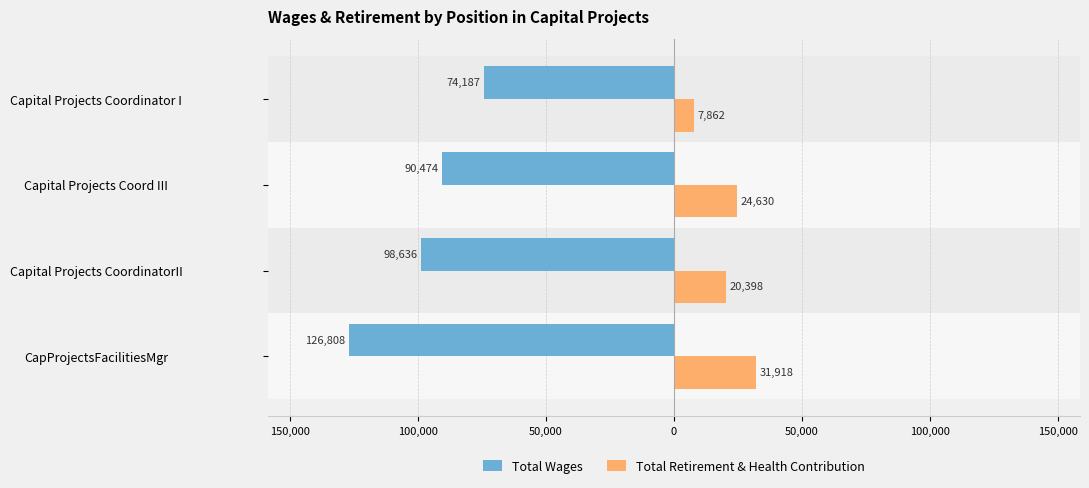

What is the difference between the second highest and second lowest values in the Total Retirement & Health Contribution series?

4232